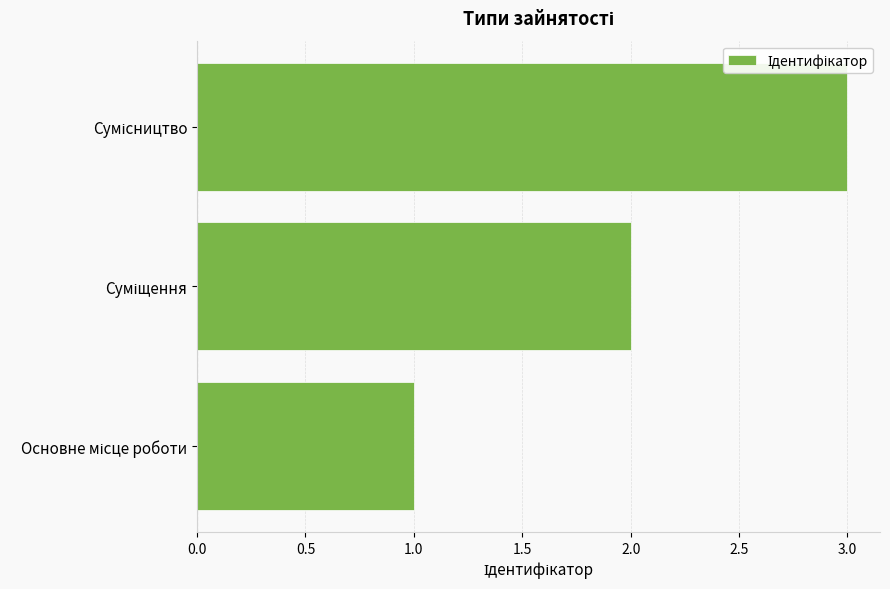

What is the greatest value displayed?

3